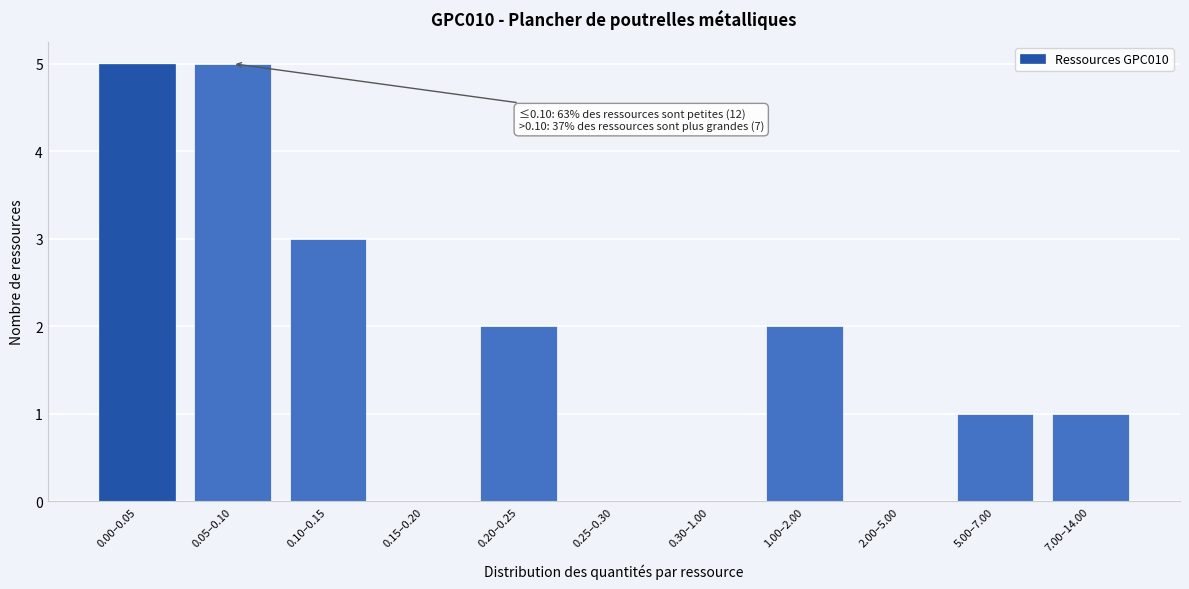

Reading left to right, list all the values displayed in this chart.

0.00–0.05=5	0.05–0.10=5	0.10–0.15=3	0.15–0.20=0	0.20–0.25=2	0.25–0.30=0	0.30–1.00=0	1.00–2.00=2	2.00–5.00=0	5.00–7.00=1	7.00–14.00=1